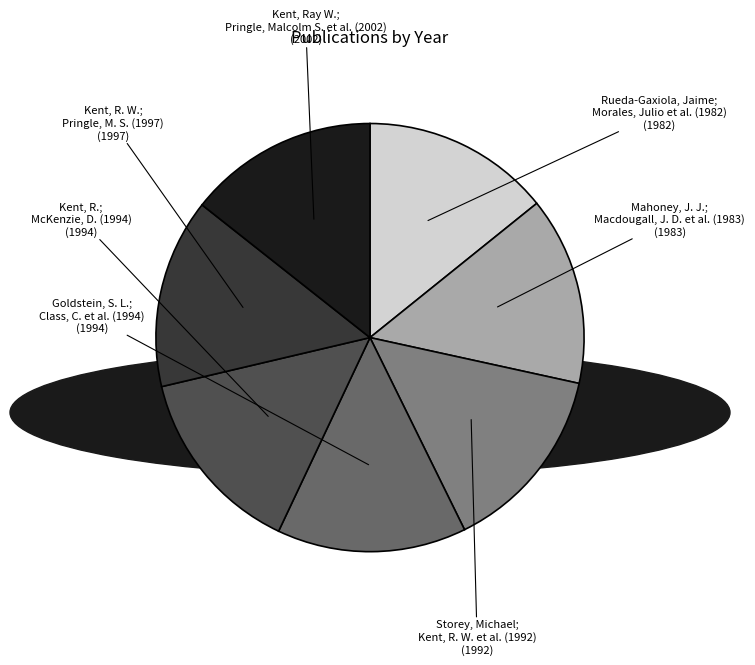

Approximately how many times larger is the value at Storey, Michael; Kent, R. W. et al. (1992) compared to Kent, R.; McKenzie, D. (1994)?

1.0